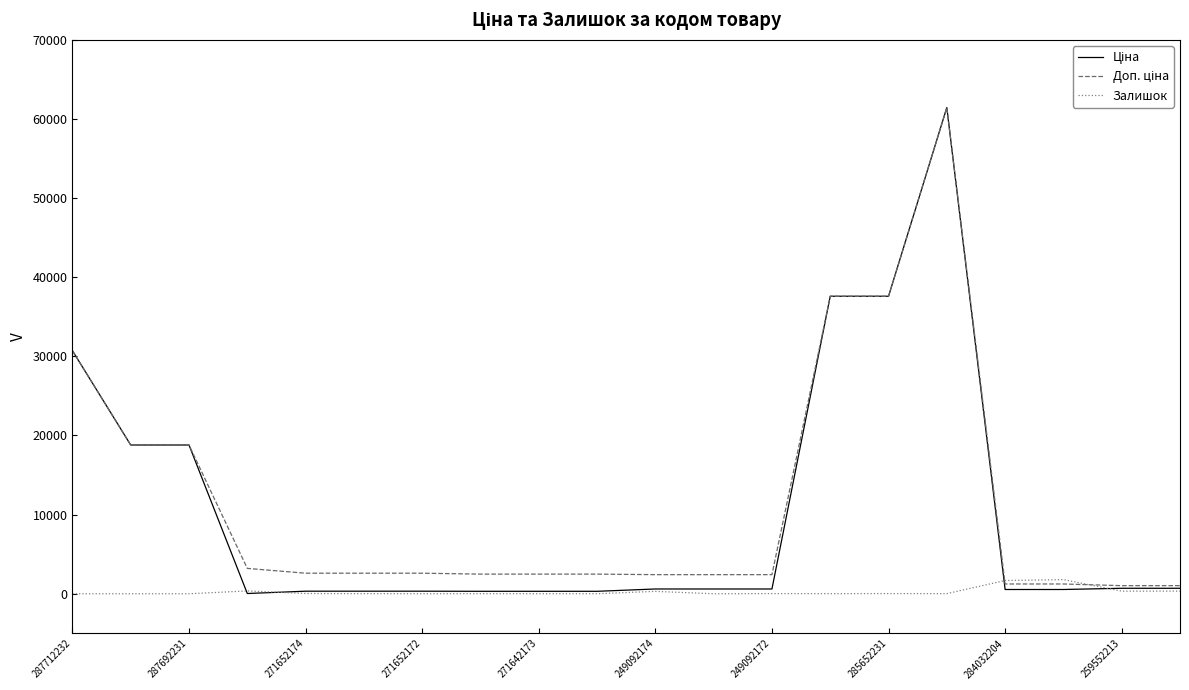

Is this an area chart (filled region under the line)?

No